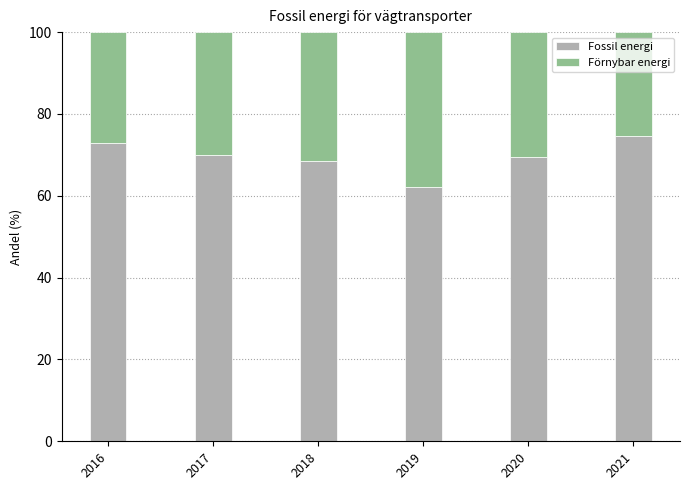

What is the total value across all series at 2019?

100.0